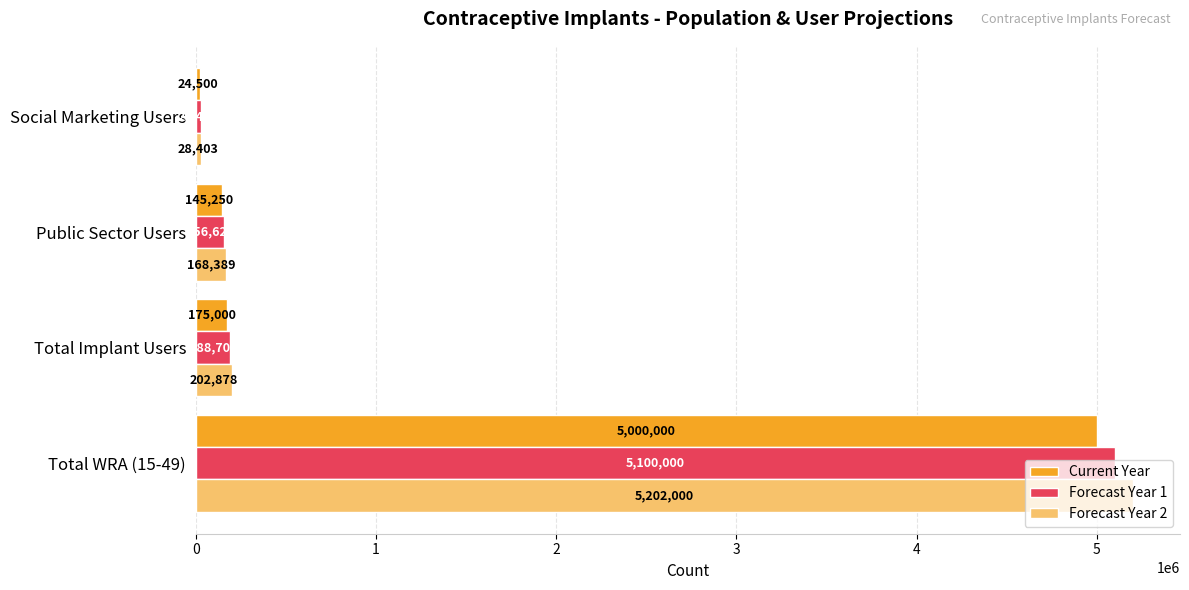

The Forecast Year 1 series shows 26418 at Social Marketing Users. True or false?

True